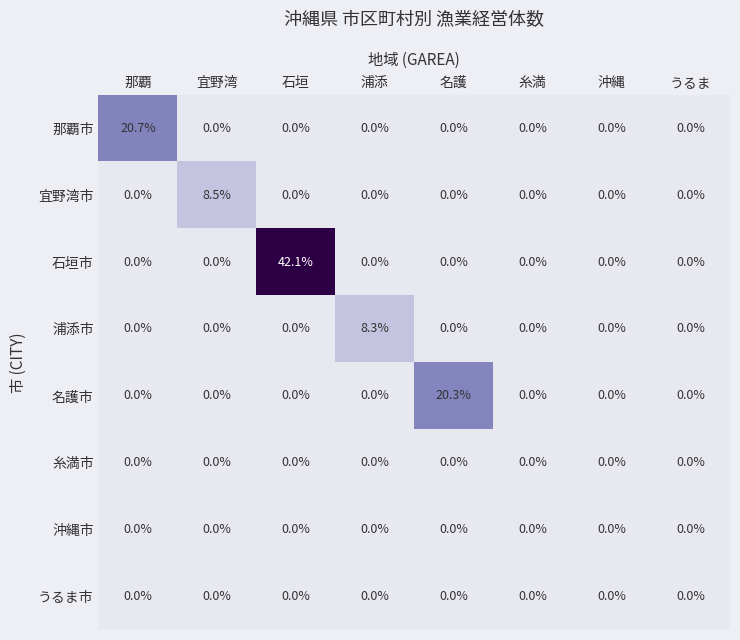

The value of 浦添市 at 宜野湾 is -4.6. True or false?

False